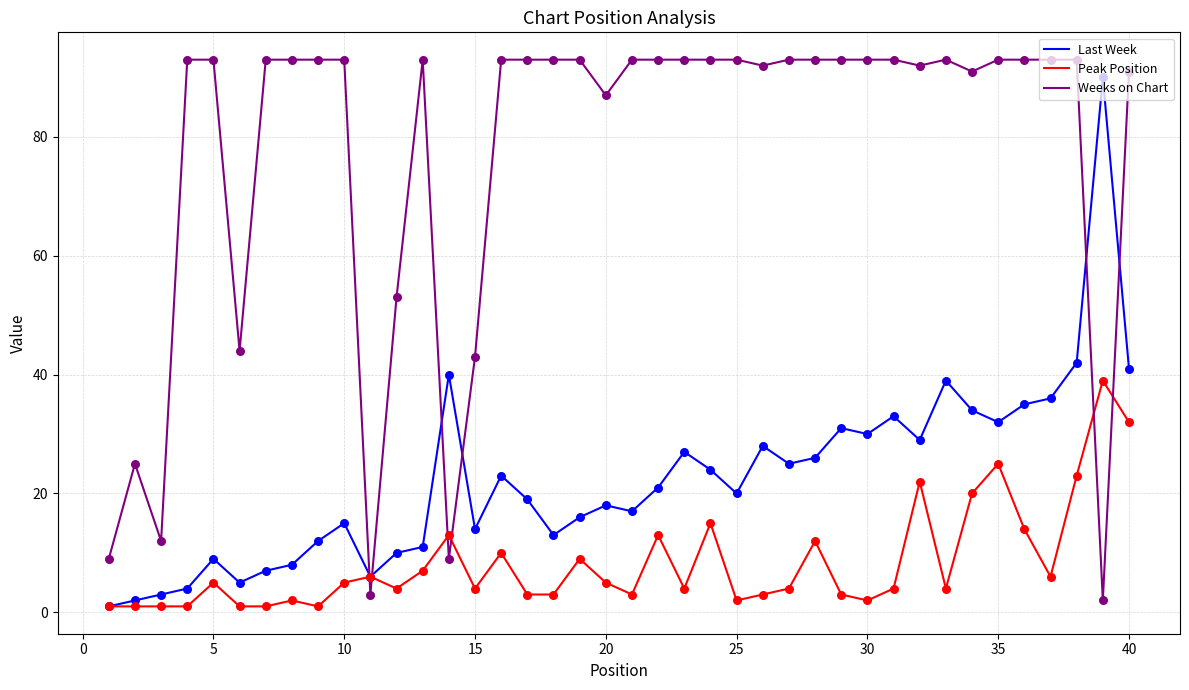

List the series in order of their overall mean, highest first.

Weeks on Chart, Last Week, Peak Position